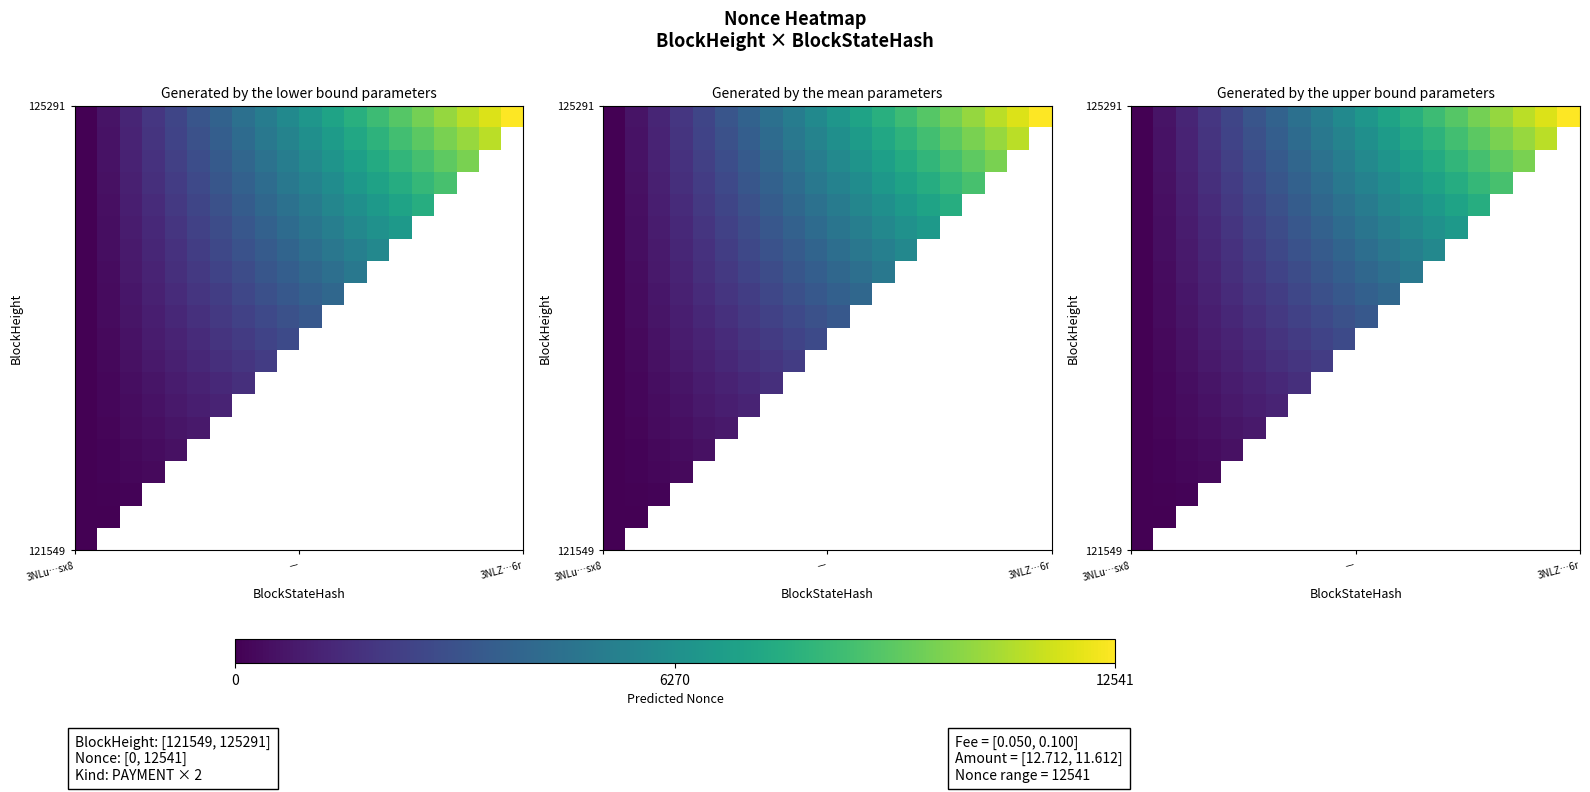

How many categories are shown in the chart?

20